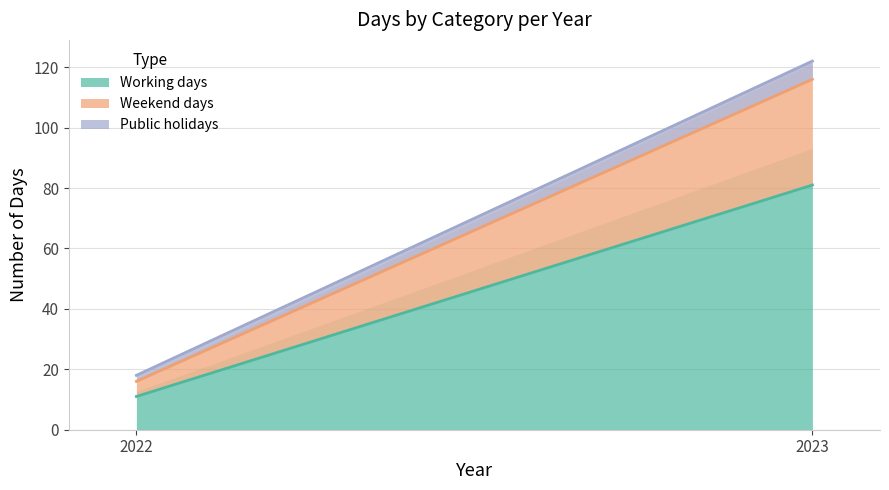

Between 2022 and 2023, which series saw the biggest shift?

Working days